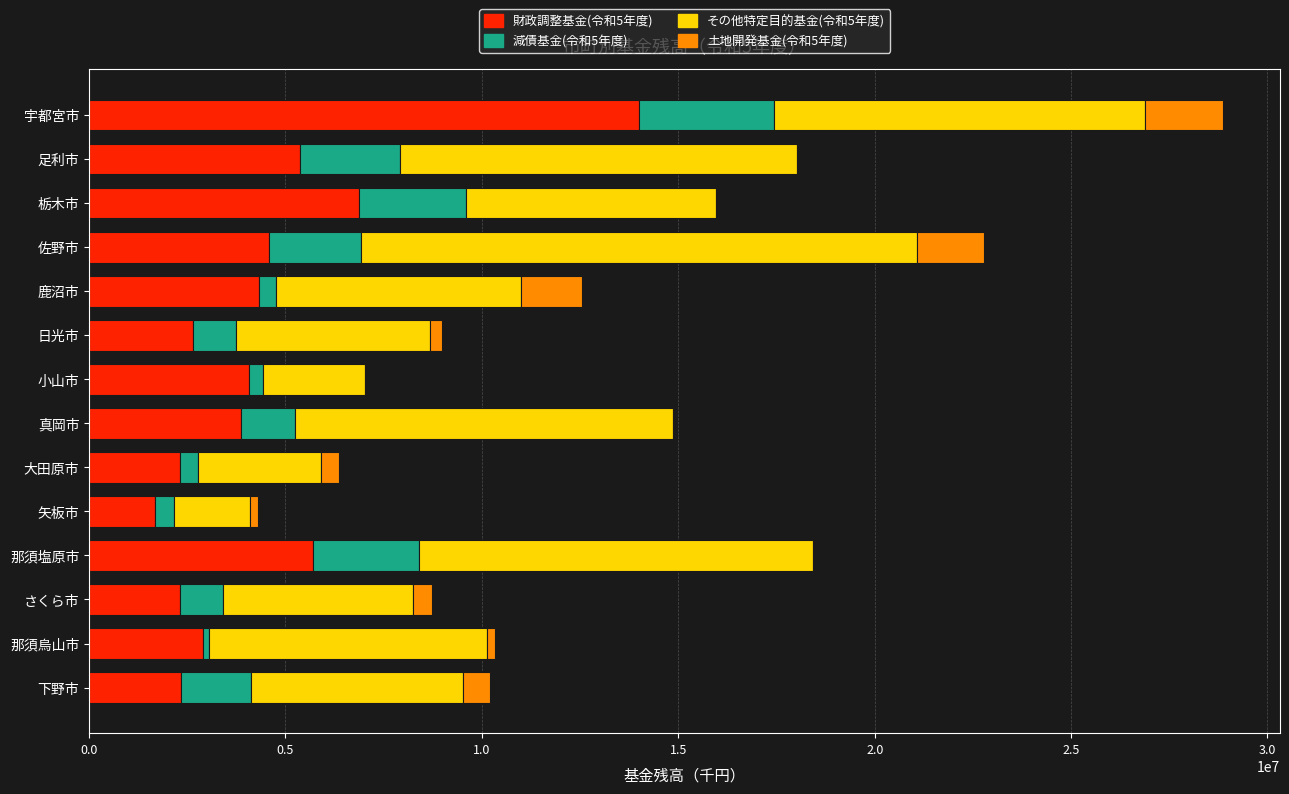

Which category has the highest value in the 財政調整基金(令和5年度) series?

宇都宮市